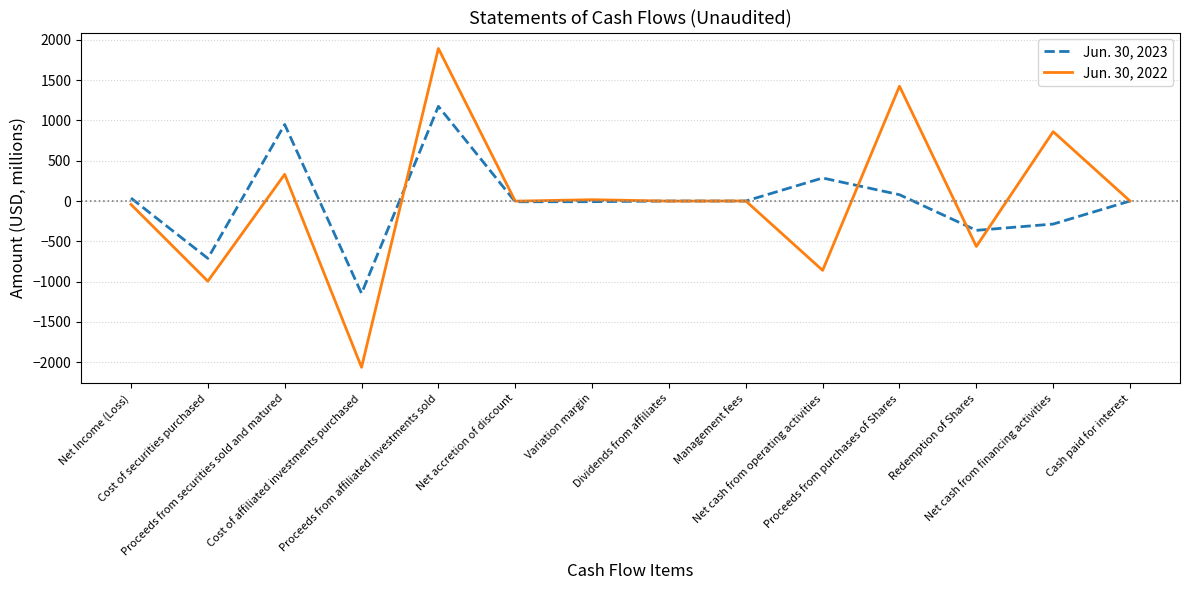

What is the sum of the Jun. 30, 2023 values at Net Income (Loss) and Cost of affiliated investments purchased?

-1109.6